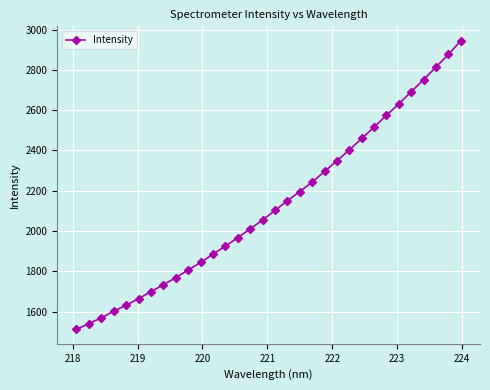

What is the sum of all values?

68207.8